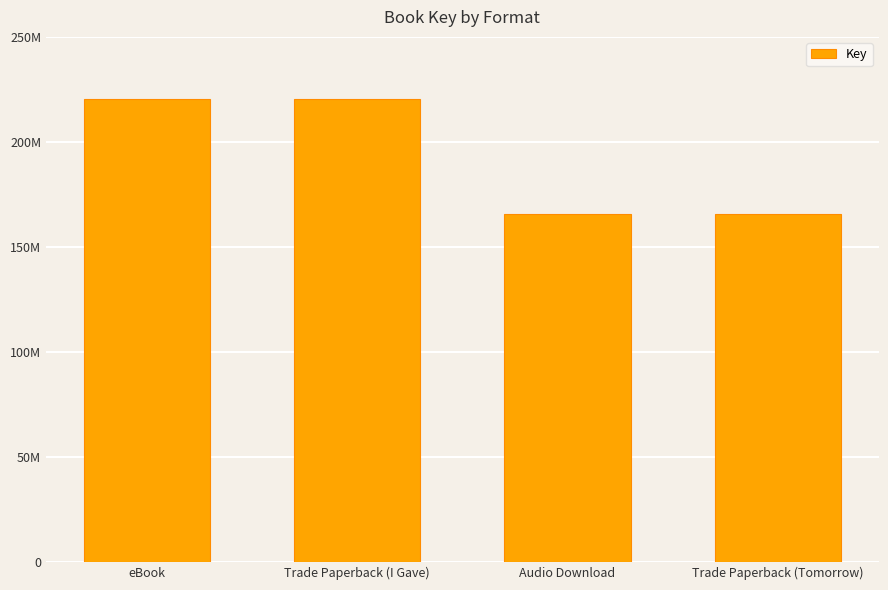

At which category does the chart reach its peak across all series?

eBook